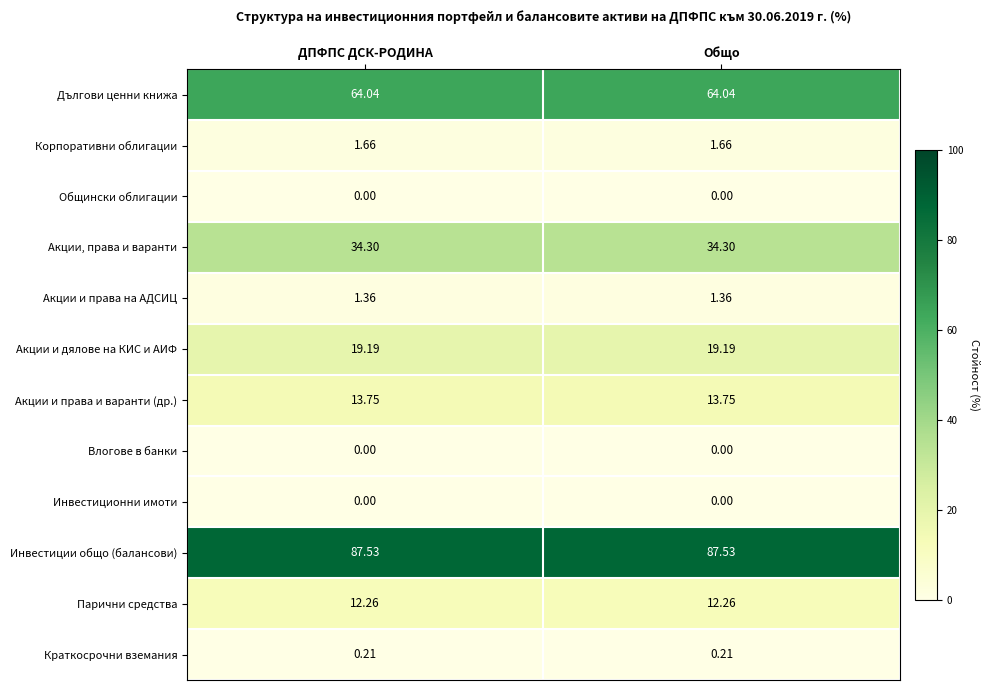

Is the value of Инвестиции общо (балансови) at ДПФПС ДСК-РОДИНА greater than the value of Дългови ценни книжа at ДПФПС ДСК-РОДИНА?

Yes